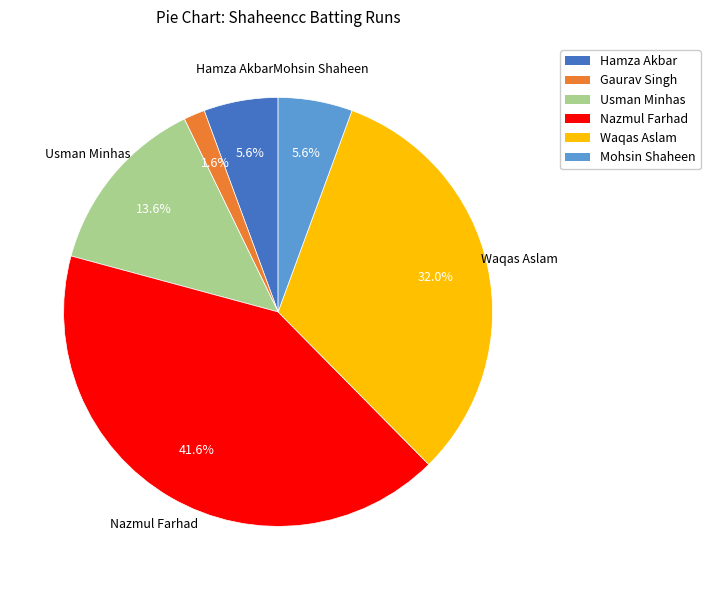

Is it true that Nazmul Farhad is 28% of the pie?

False